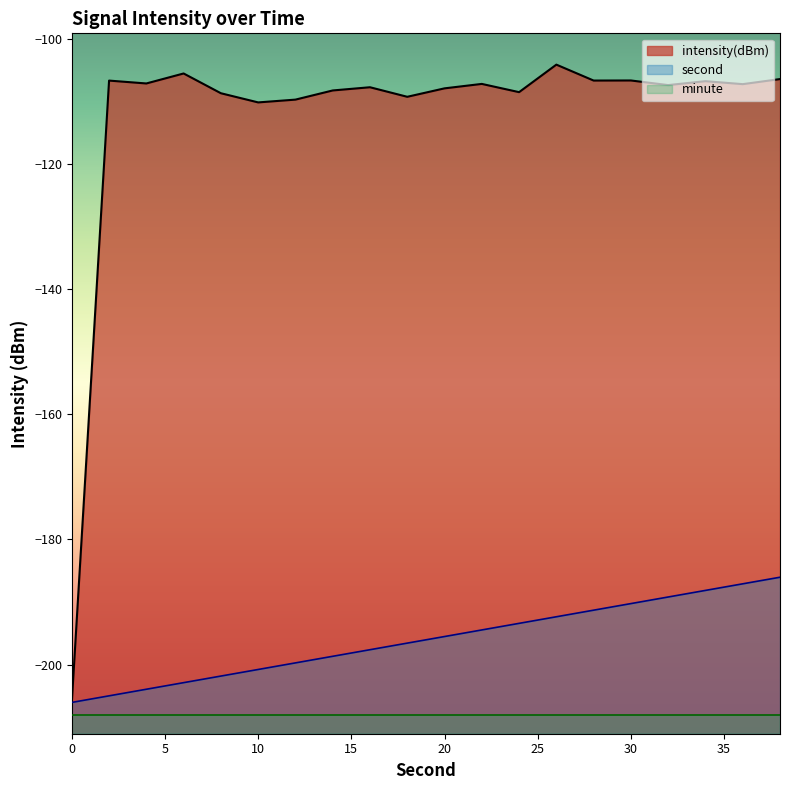

What value does the second series have at 10?

-200.8